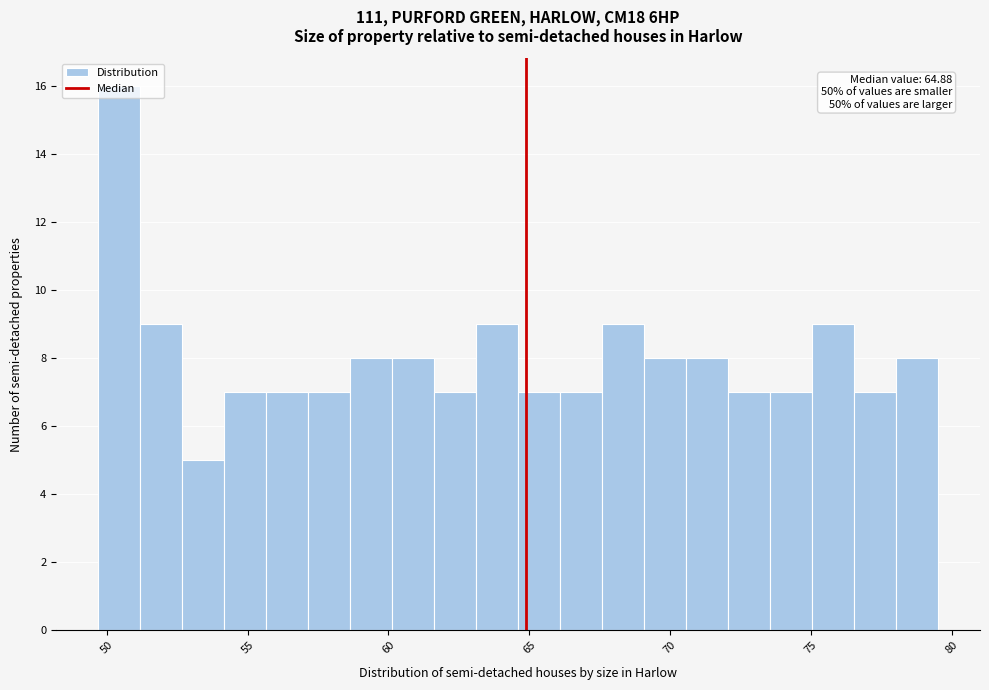

Around what value on the x-axis is the tallest bar? Give the approximate position of its centre, as read against the axis.

50.5